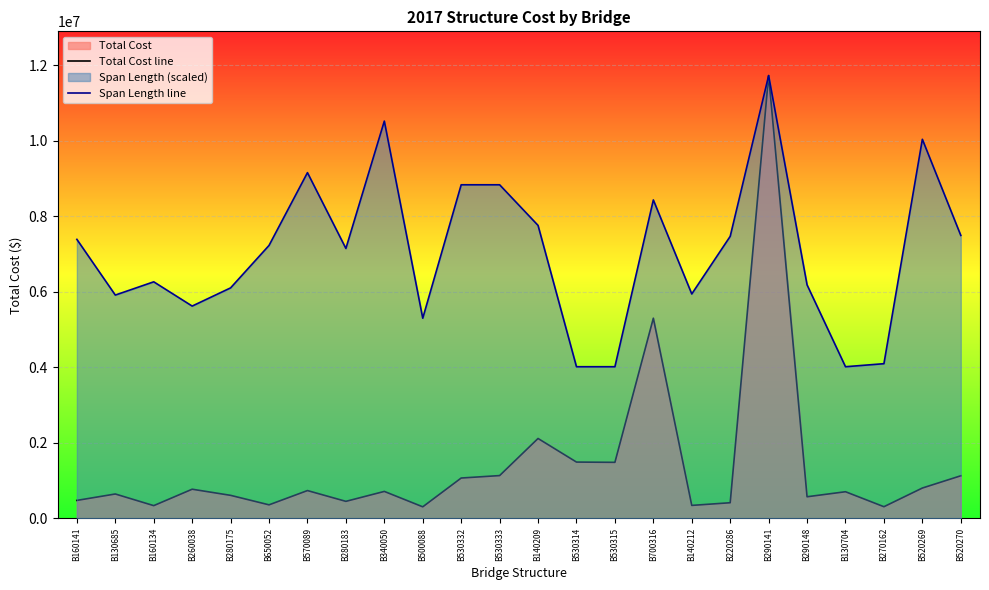

Which series has the largest range (max minus min)?

Total Cost line